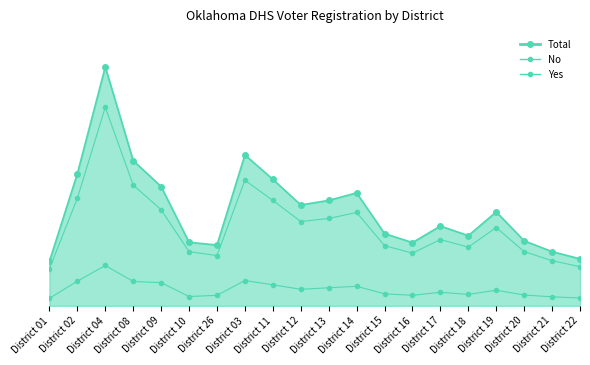

What is the sum of all No values?

5363